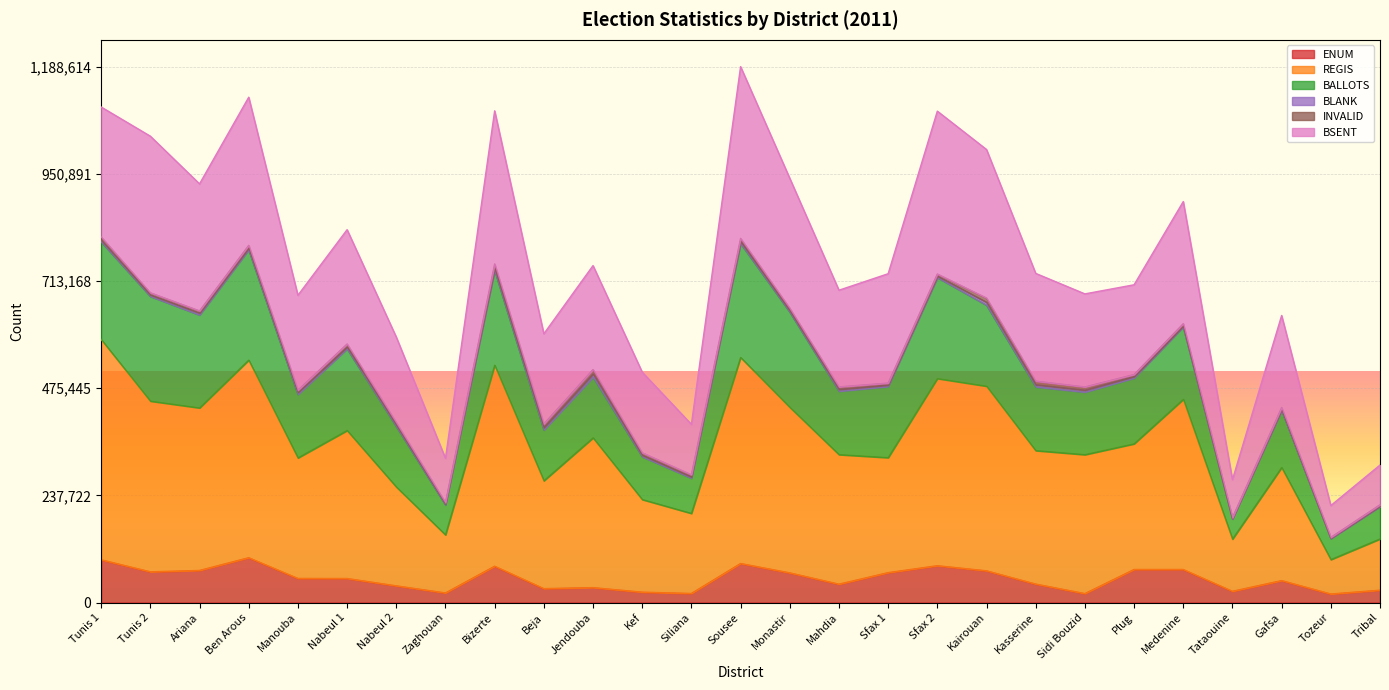

What is the highest value of the ENUM series?

99489